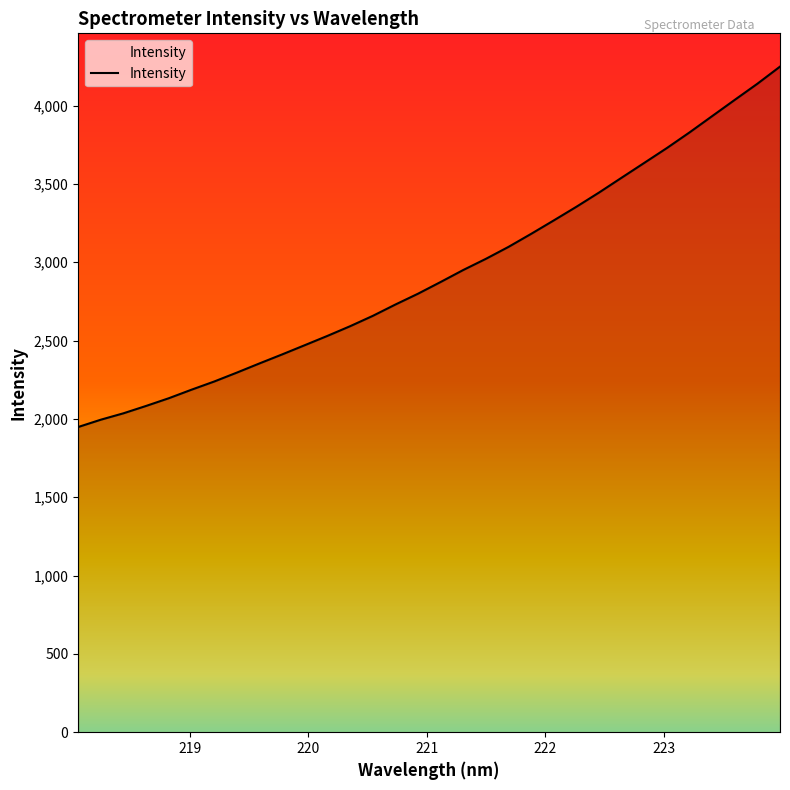

What is the smallest value displayed?

1948.0